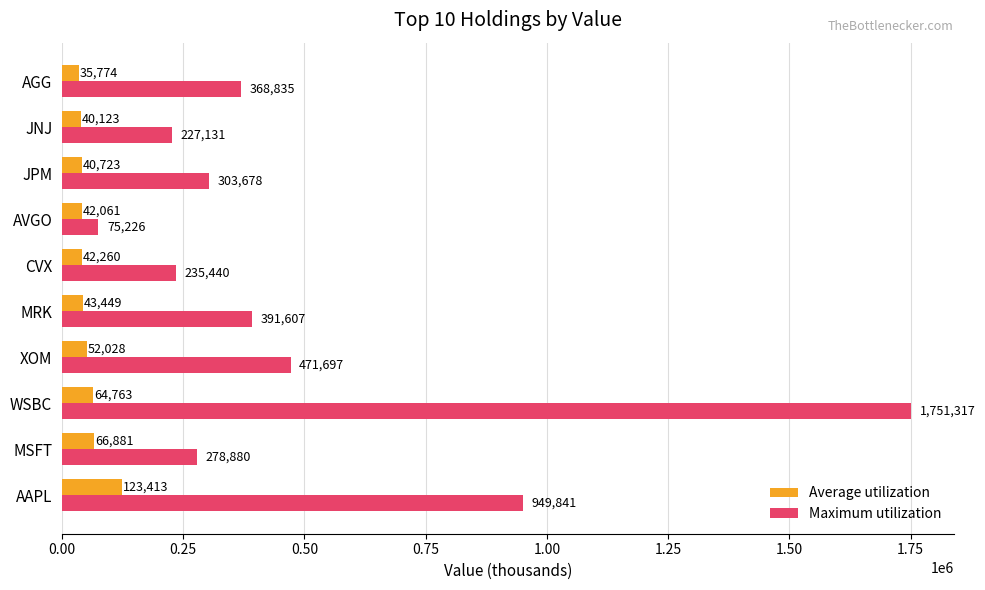

The Maximum utilization series shows 591980 at AAPL. True or false?

False